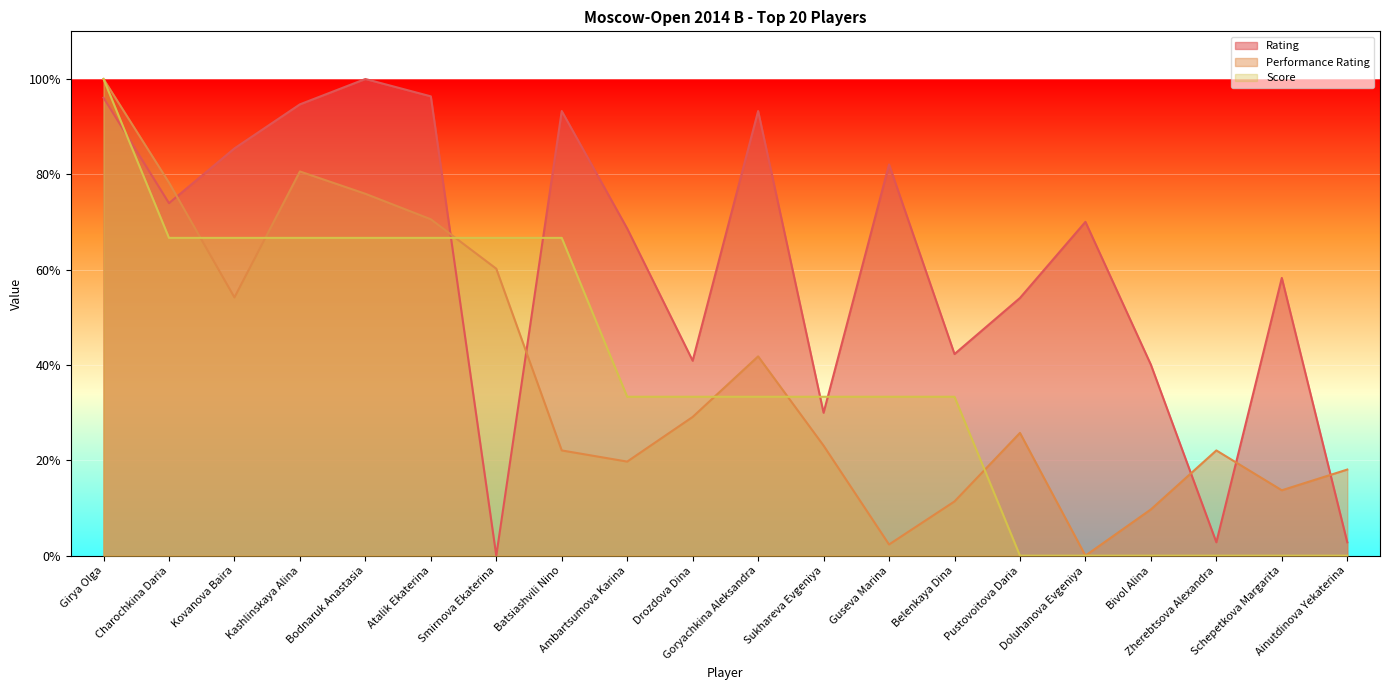

What is the difference between the maximum and second lowest values in the Performance Rating series?

97.7